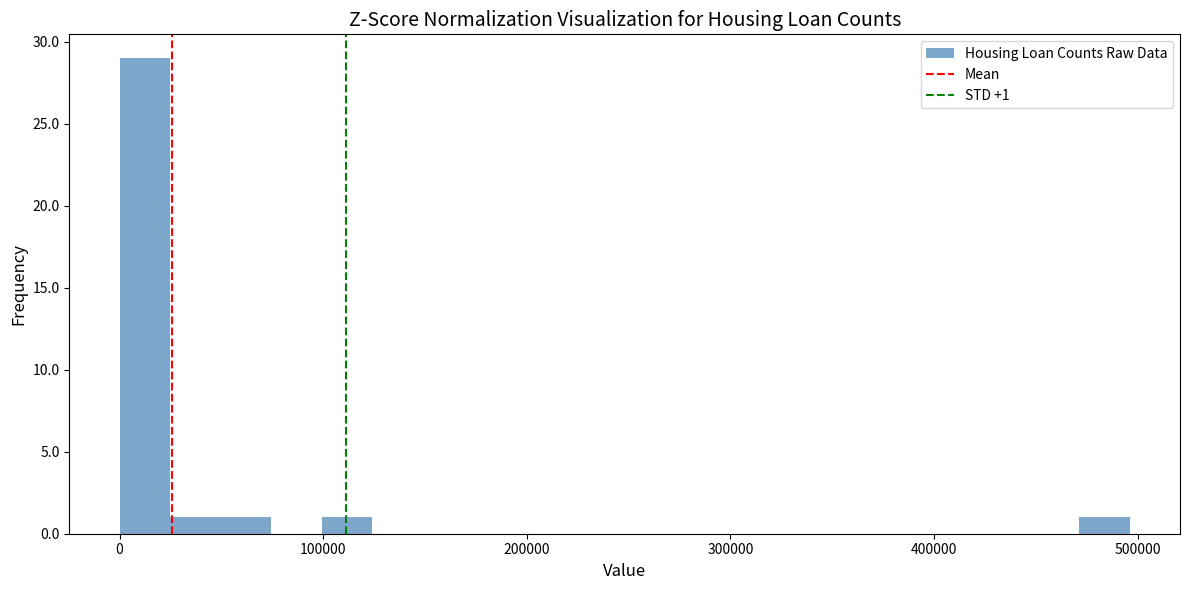

Read against the x-axis, roughly where is the centre of the tallest bar?

10000